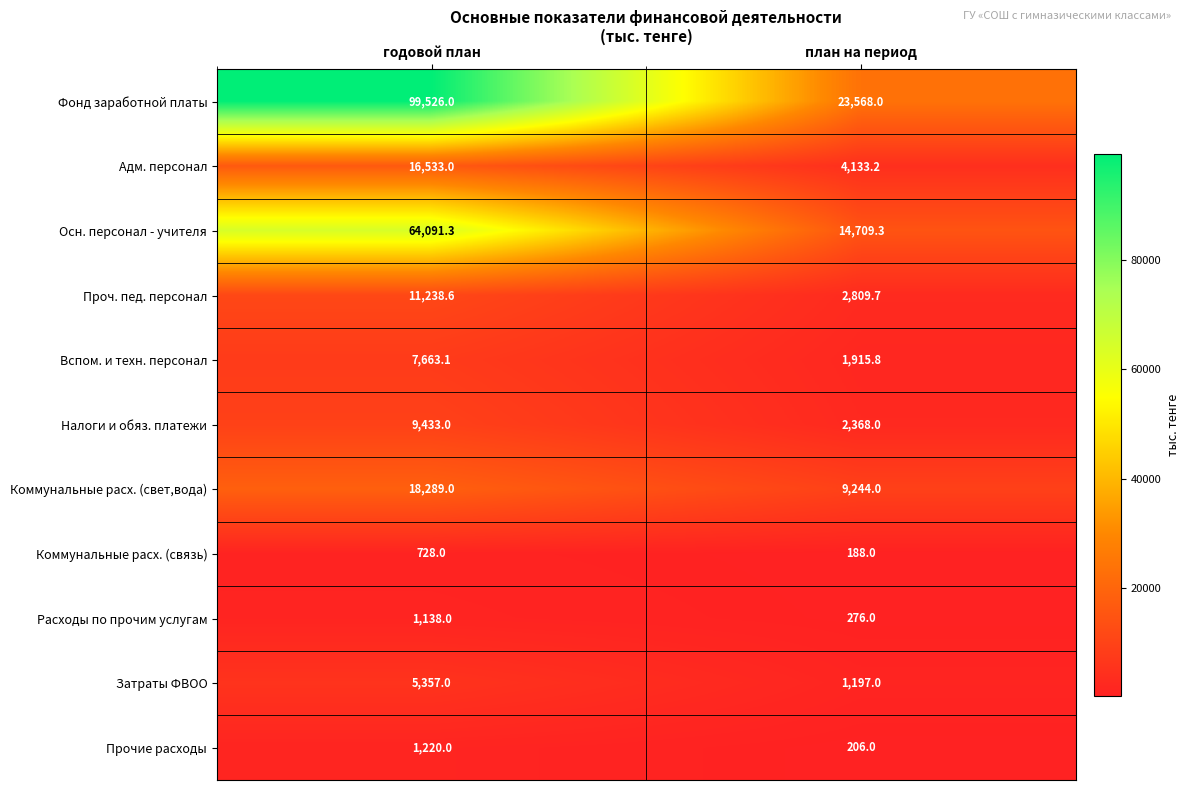

Reading left to right, what are all the values shown in this chart?

Фонд заработной платы: годовой план=99526.0	план на период=23568.0
Адм. персонал: годовой план=16533.0	план на период=4133.2
Осн. персонал - учителя: годовой план=64091.3	план на период=14709.3
Проч. пед. персонал: годовой план=11238.6	план на период=2809.7
Вспом. и техн. персонал: годовой план=7663.1	план на период=1915.8
Налоги и обяз. платежи: годовой план=9433.0	план на период=2368.0
Коммунальные расх. (свет,вода): годовой план=18289.0	план на период=9244.0
Коммунальные расх. (связь): годовой план=728.0	план на период=188.0
Расходы по прочим услугам: годовой план=1138.0	план на период=276.0
Затраты ФВОО: годовой план=5357.0	план на период=1197.0
Прочие расходы: годовой план=1220.0	план на период=206.0